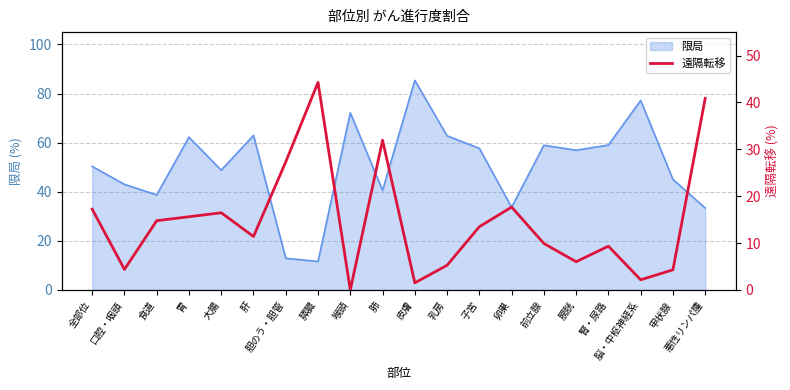

What is the label of the 18th point from the right?

食道